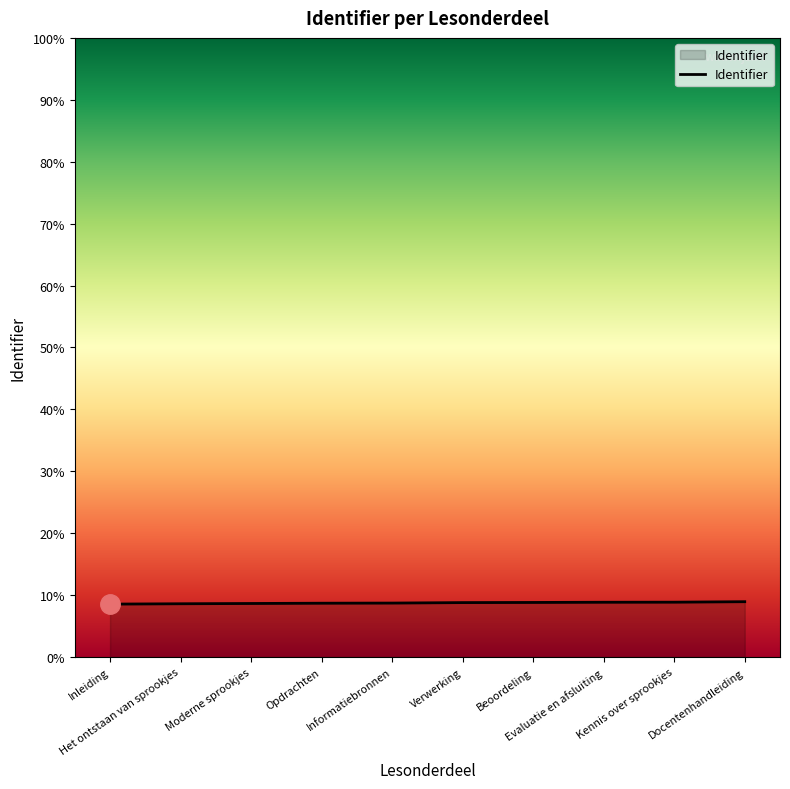

True or false: there are more than 1 points higher than both neighbors.

False